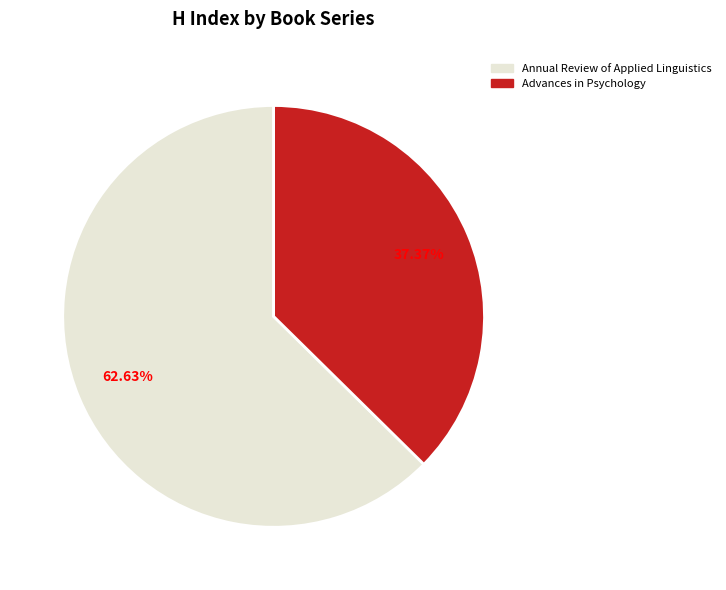

To the nearest percent, what is the difference between the Advances in Psychology and Annual Review of Applied Linguistics slice percentages?

25%